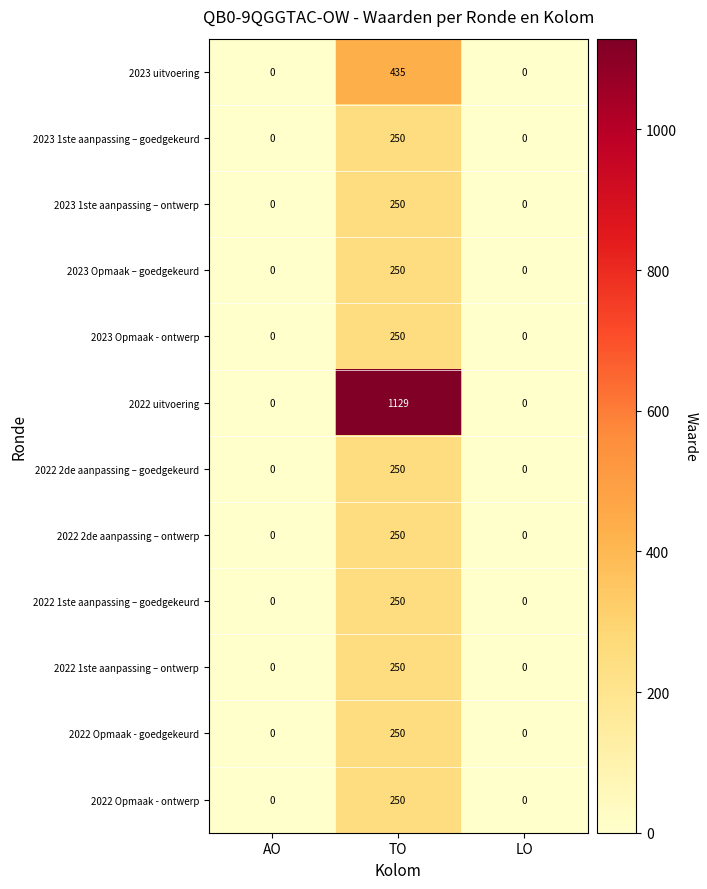

Which category has the highest value in the 2023 1ste aanpassing – goedgekeurd series?

TO